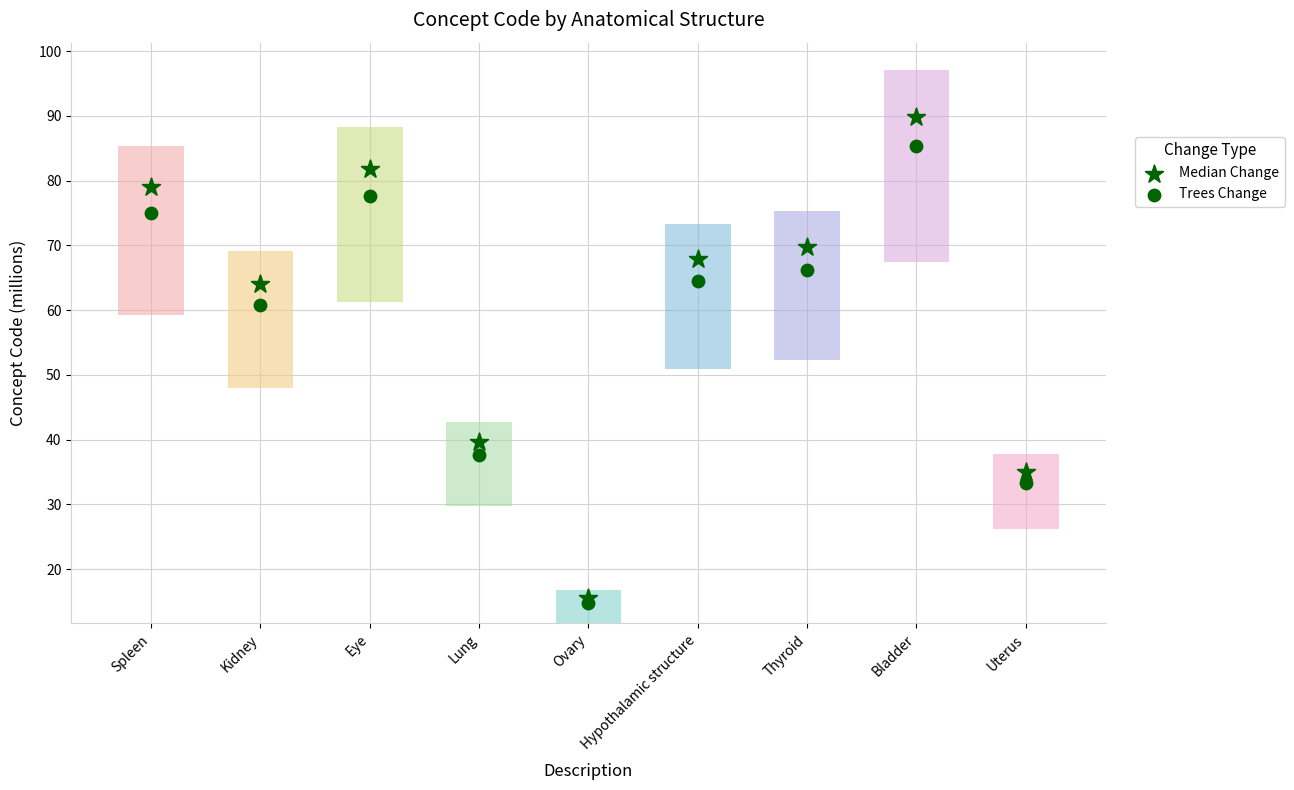

At how many categories does at least one series exceed 43?

6